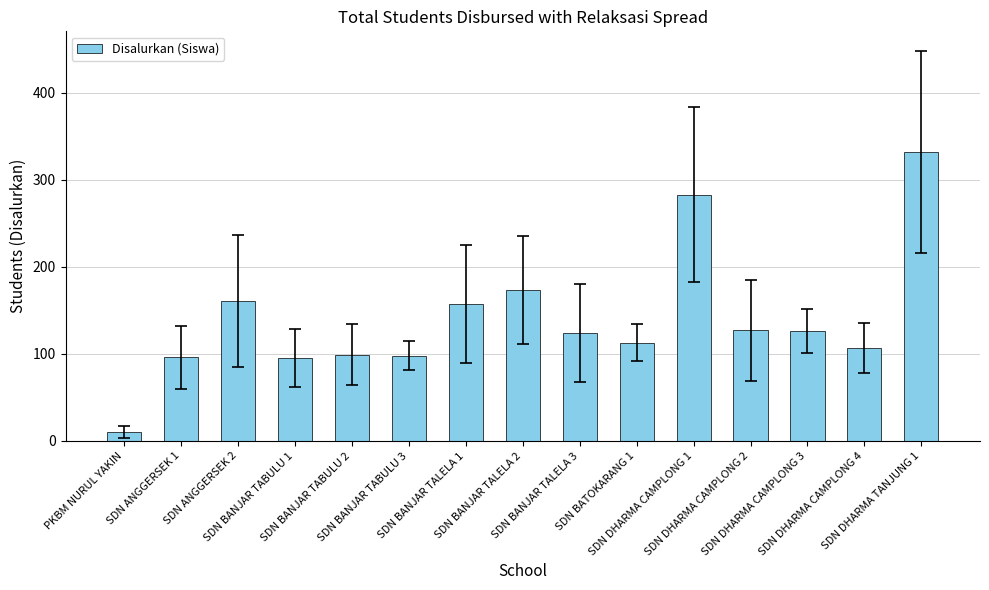

What is the smallest value displayed?

10